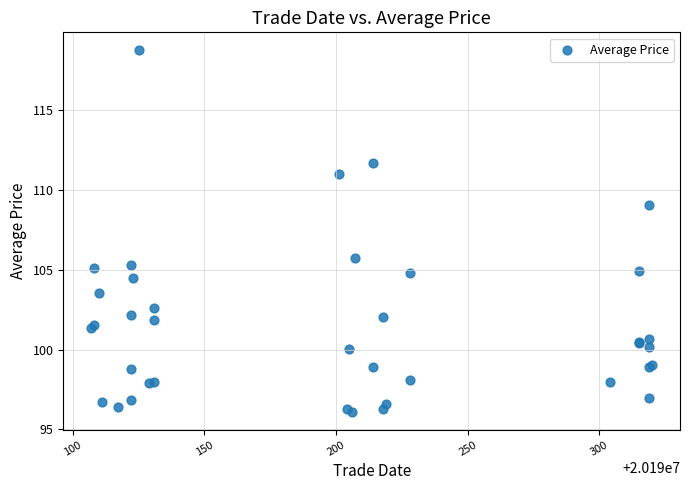

What Y value in the scatter plot is closest to 107?

105.7